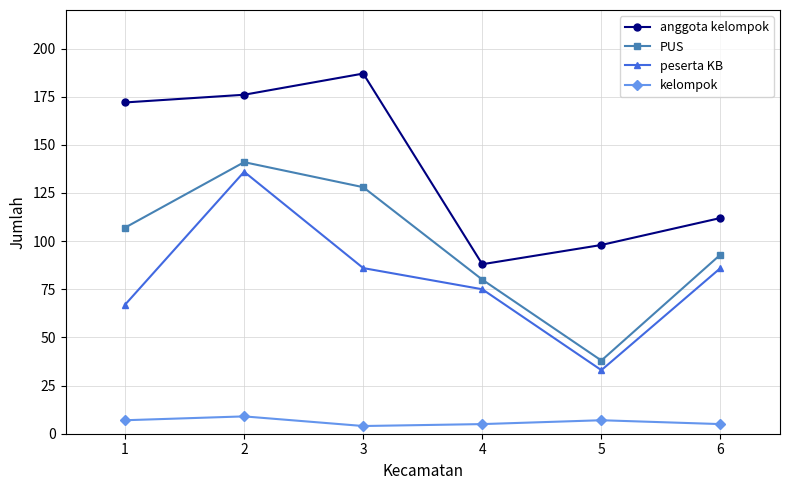

Which category has the lowest value in the PUS series?

5